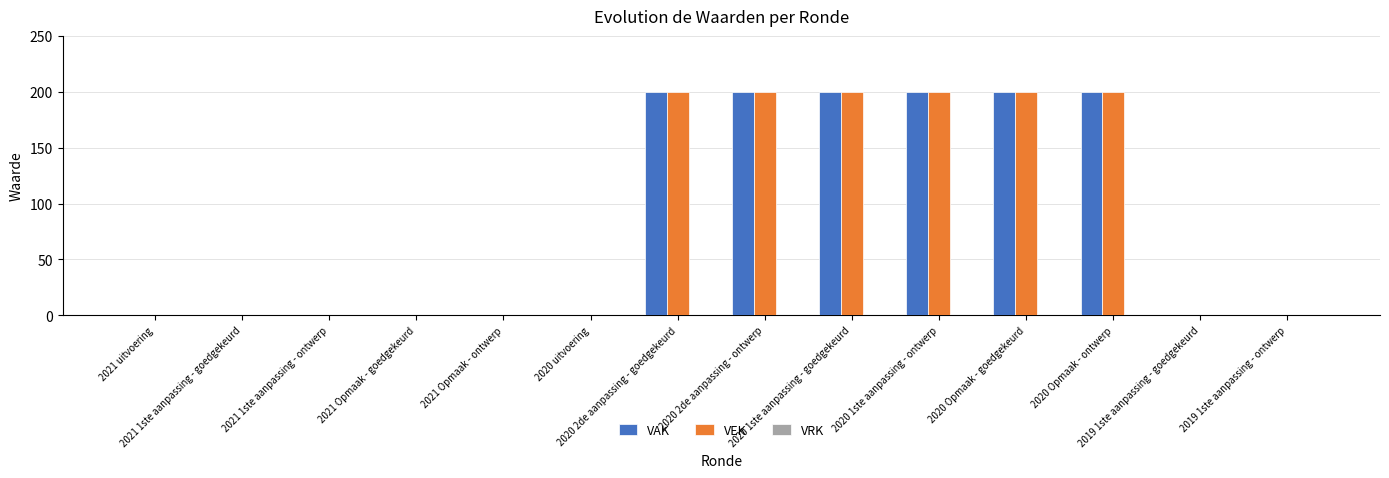

What is the maximum value shown in the chart?

200